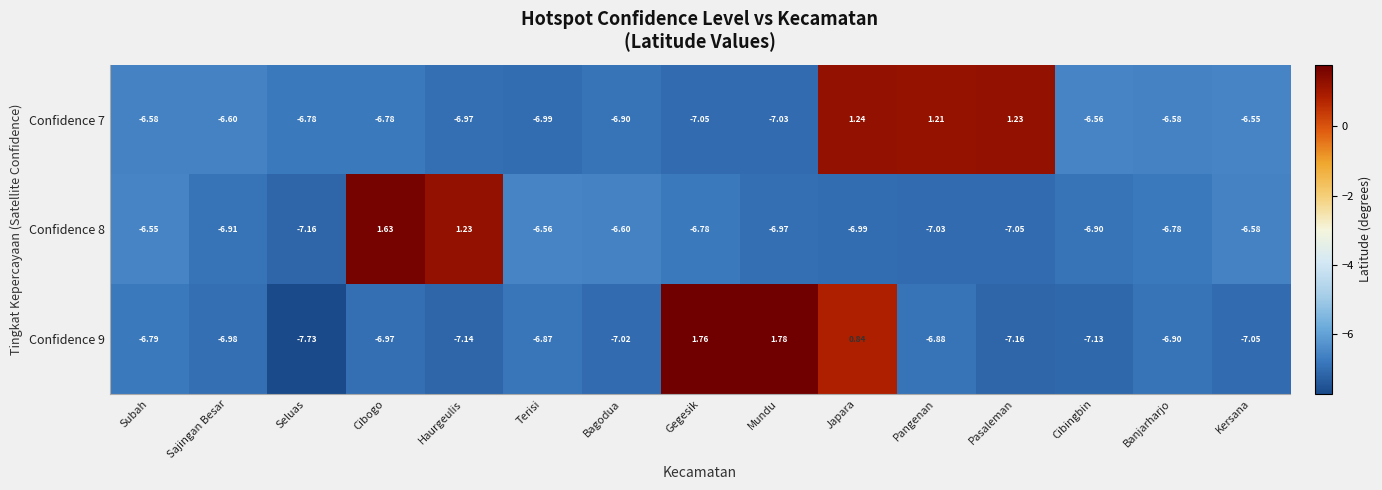

Rank the categories by Confidence 9 value from lowest to highest.

Seluas, Pasaleman, Haurgeulis, Cibingbin, Kersana, Bagodua, Sajingan Besar, Cibogo, Banjarharjo, Pangenan, Terisi, Subah, Japara, Gegesik, Mundu